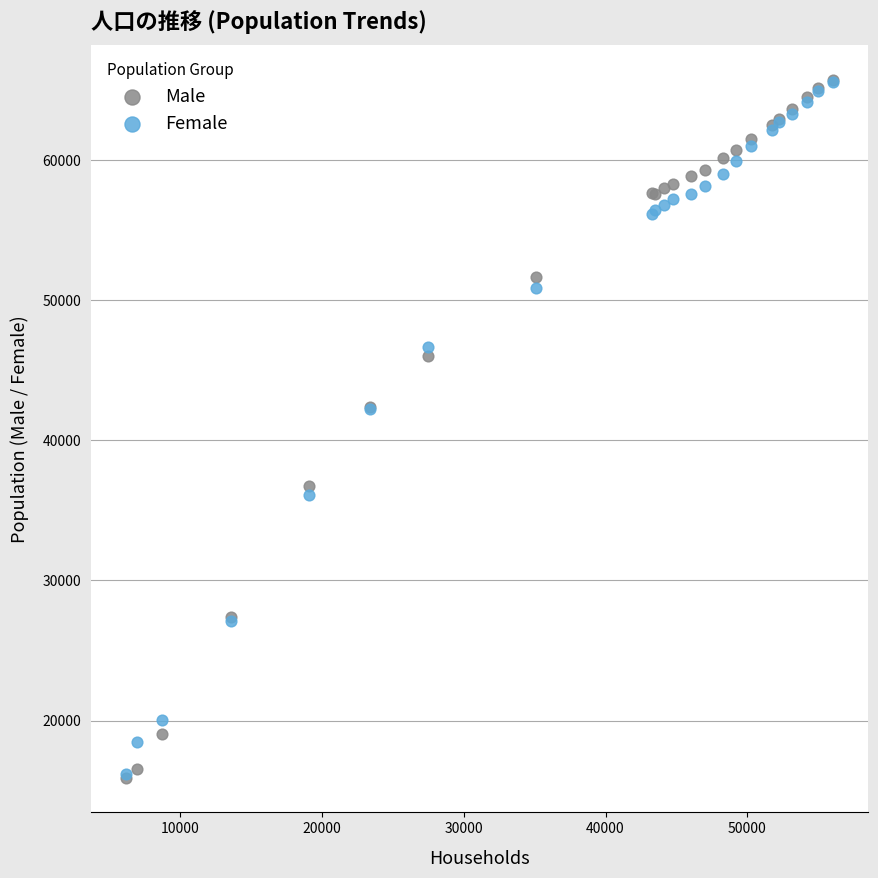

What are all the series names shown in the legend?

Male, Female